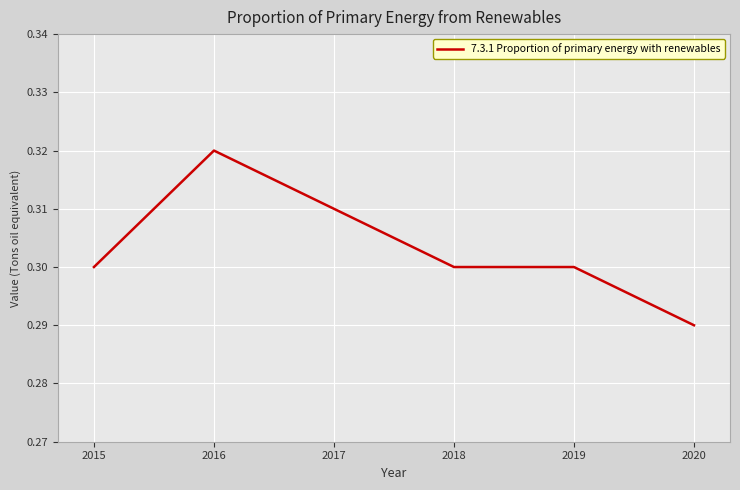

How many values are between 0 and 1?

6